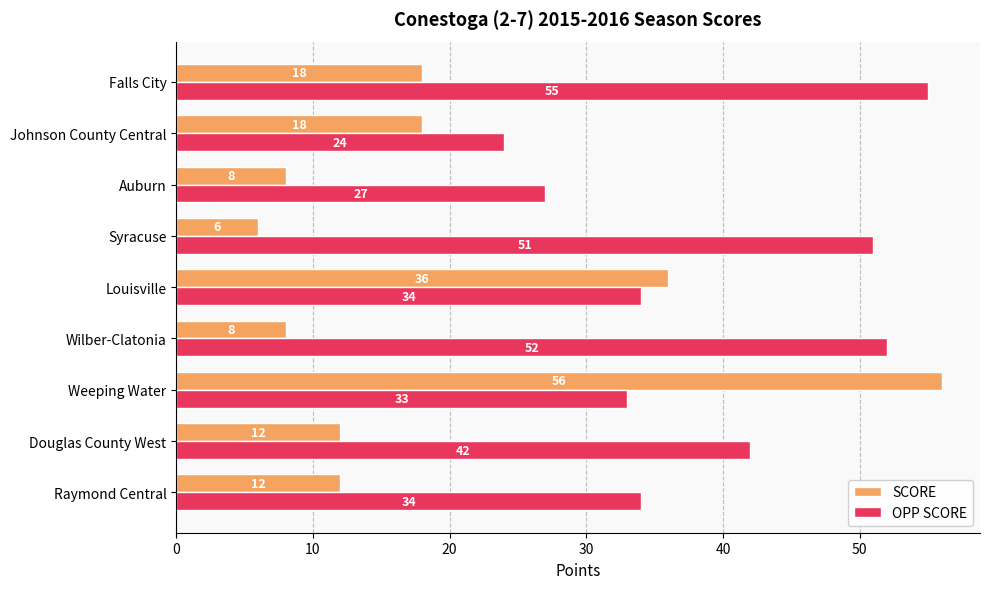

How many values in the SCORE series are below 12?

3